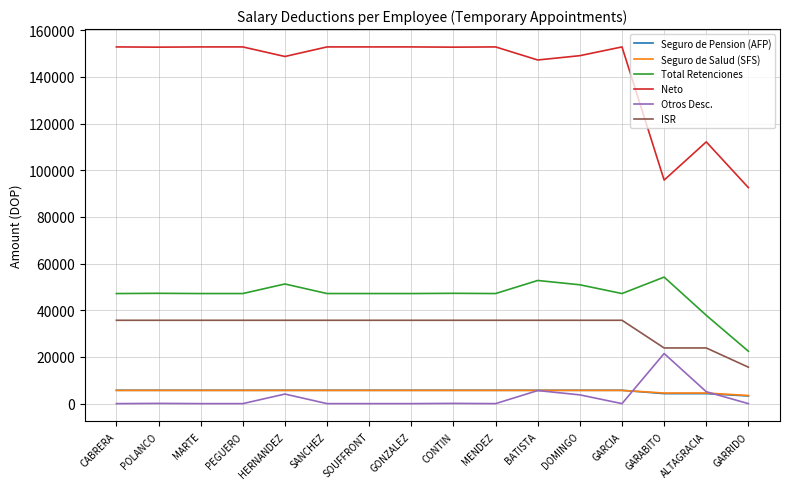

Is this an area chart (filled region under the line)?

No